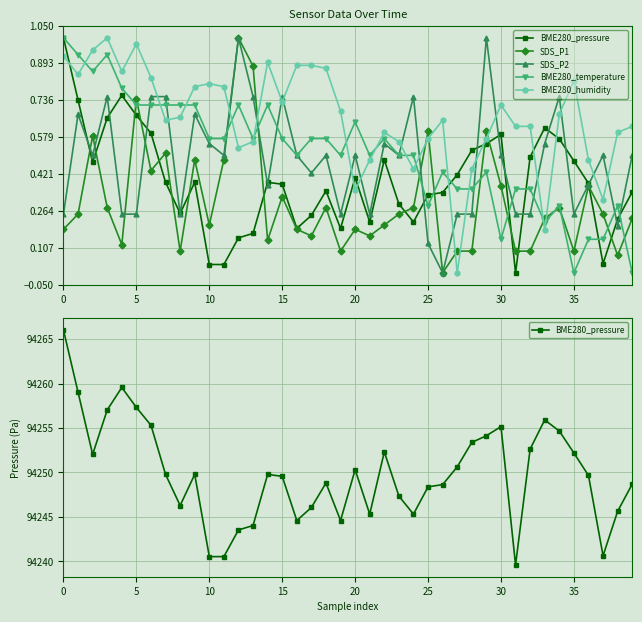

Which series has the largest total across all categories?

BME280_pressure